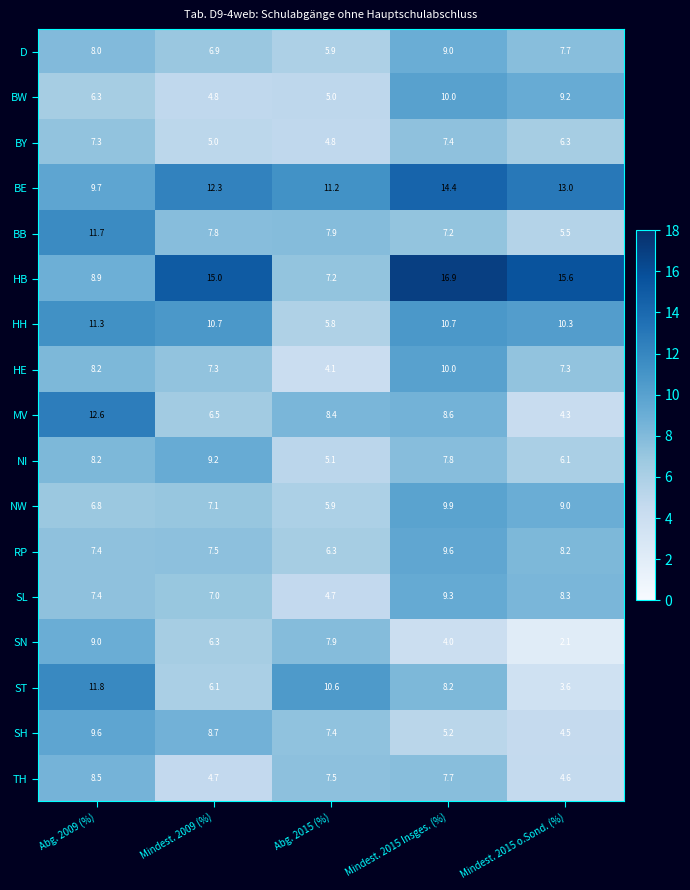

Which label corresponds to the smallest value in the chart?

Mindest. 2015 o.Sond. (%)